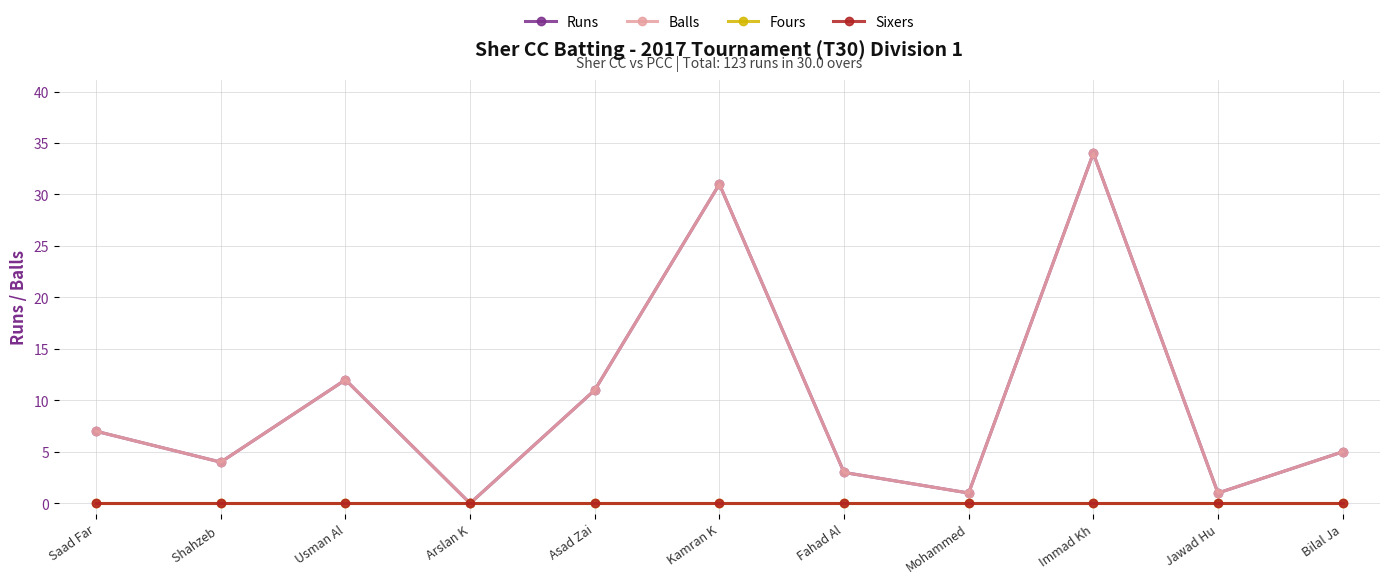

True or false: Balls and Runs intersect in this chart.

False